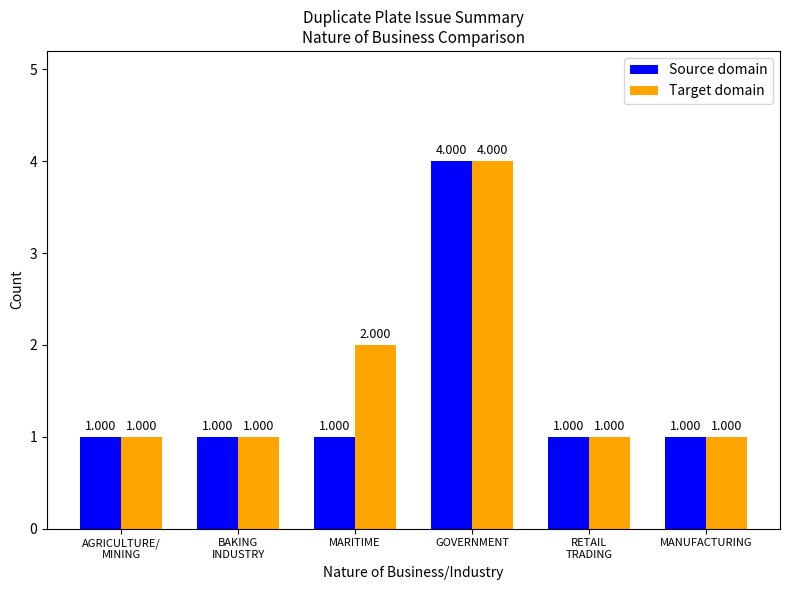

Rank the series by their average value, from highest to lowest.

Target domain, Source domain